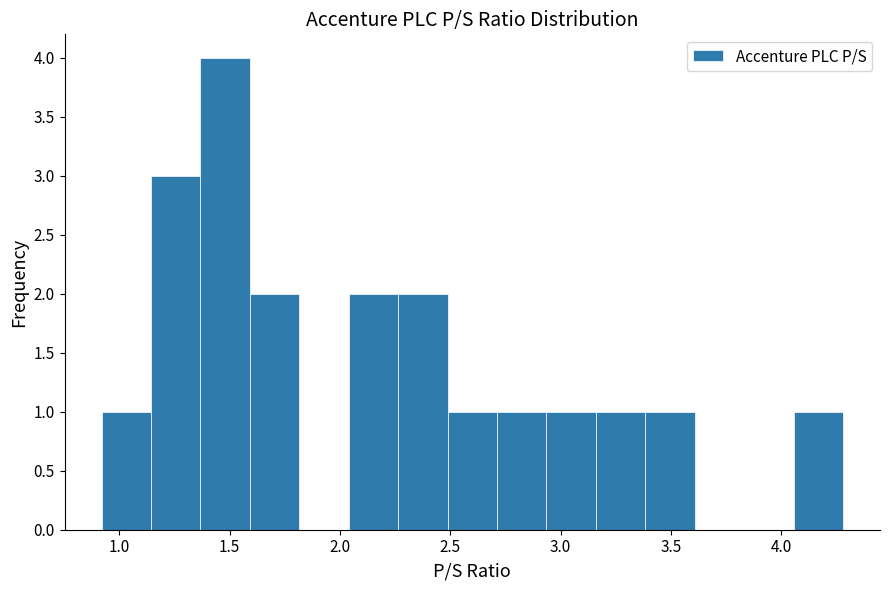

Reading left to right, transcribe this chart: for each bar, give the range it covers on the x-axis and its height. Neither the bar edges nor the heights are printed on the chart, so give them approximately, as read against the axes.

0.90 to 1.15: 1
1.15 to 1.35: 3
1.35 to 1.60: 4
1.60 to 1.80: 2
1.80 to 2.05: 0
2.05 to 2.25: 2
2.25 to 2.50: 2
2.50 to 2.70: 1
2.70 to 2.95: 1
2.95 to 3.15: 1
3.15 to 3.40: 1
3.40 to 3.60: 1
3.60 to 3.85: 0
3.85 to 4.05: 0
4.05 to 4.30: 1